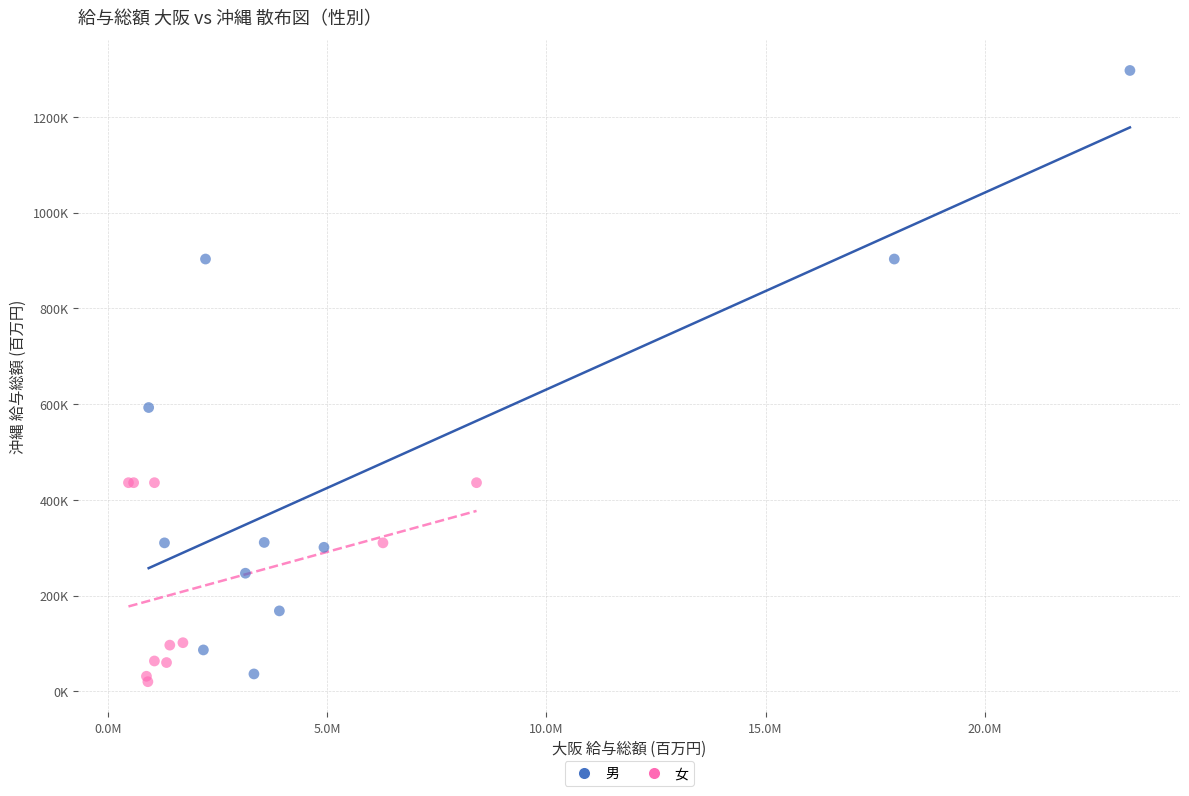

Which series has the widest spread of Y values?

男